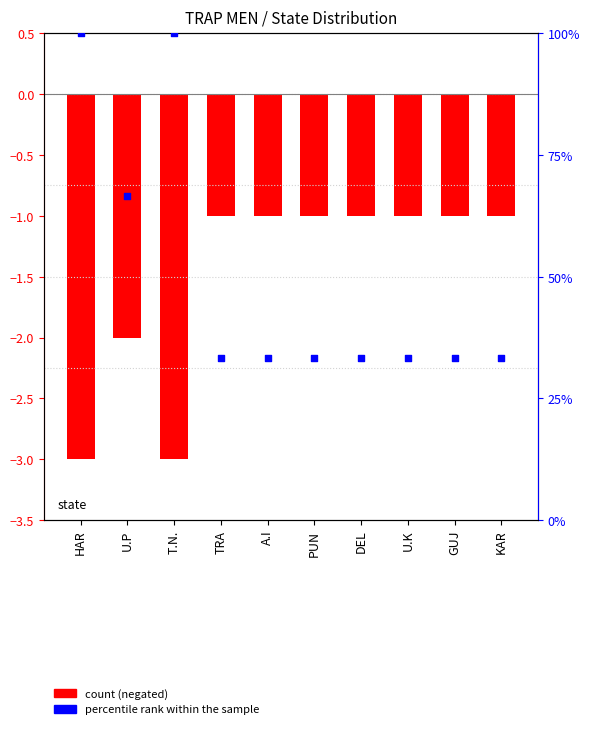

Which series has the widest spread of Y values?

percentile rank within the sample